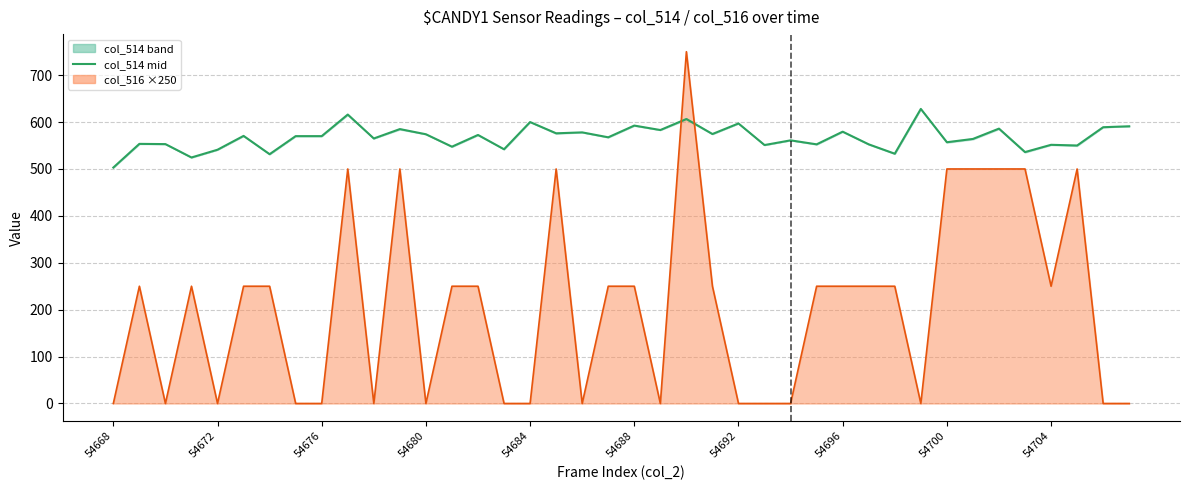

Reading left to right, extract all data points from this chart.

col_514 (mid): 503.0	553.5	553.0	524.5	541.0	570.5	531.5	570.0	570.0	616.0	565.0	585.0	574.0	547.5	572.5	542.0	600.0	576.0	578.0	567.5	592.5	583.0	606.5	574.5	597.0	551.0	561.0	552.5	579.5	552.5	532.5	628.0	557.0	564.0	586.0	536.0	551.5	550.0	589.0	591.0
col_516 line: 0.0	250.0	0.0	250.0	0.0	250.0	250.0	0.0	0.0	500.0	0.0	500.0	0.0	250.0	250.0	0.0	0.0	500.0	0.0	250.0	250.0	0.0	750.0	250.0	0.0	0.0	0.0	250.0	250.0	250.0	250.0	0.0	500.0	500.0	500.0	500.0	250.0	500.0	0.0	0.0